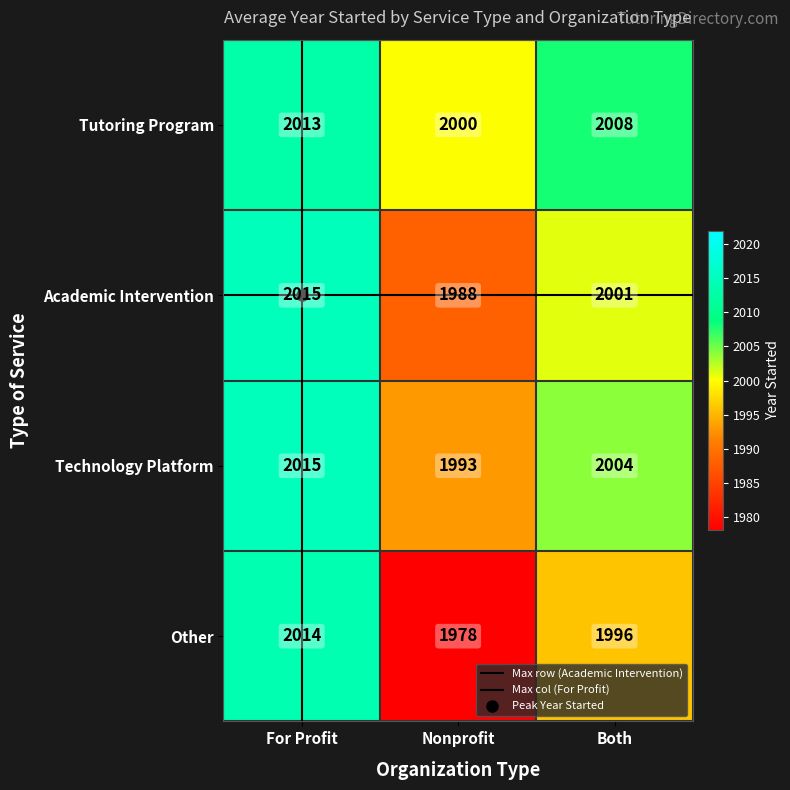

At Nonprofit, list the series in order from smallest to largest.

Other, Academic Intervention, Technology Platform, Tutoring Program